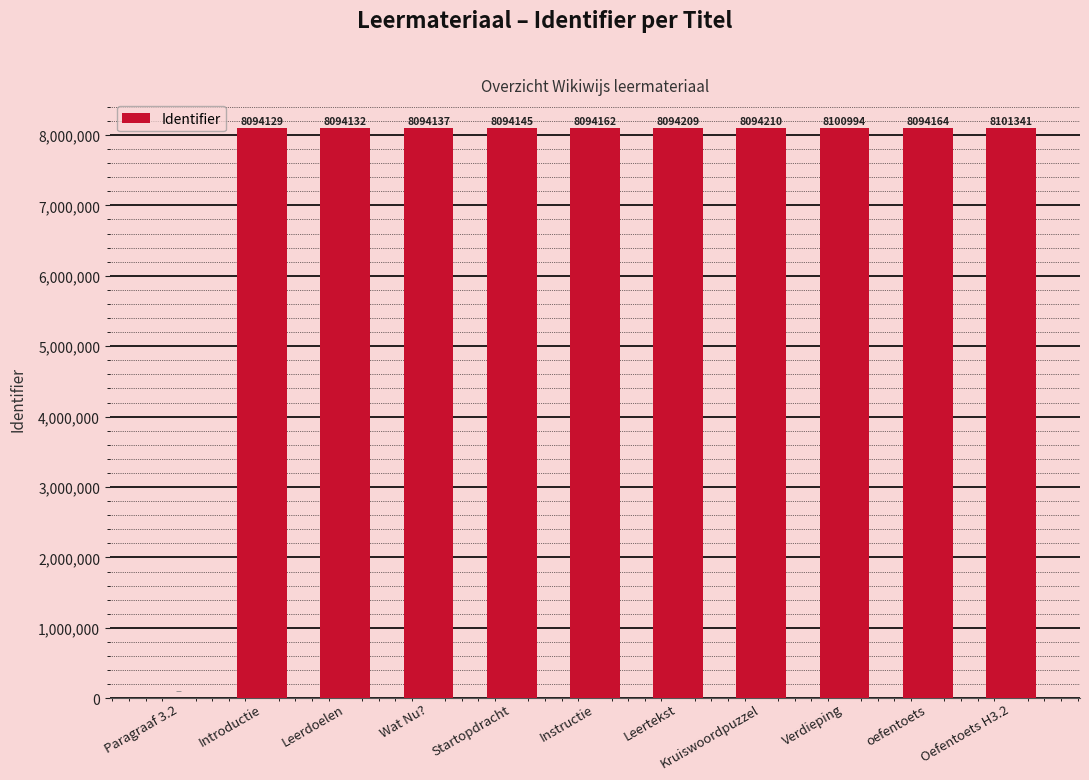

True or false: the data shows 8094210 at Kruiswoordpuzzel.

True